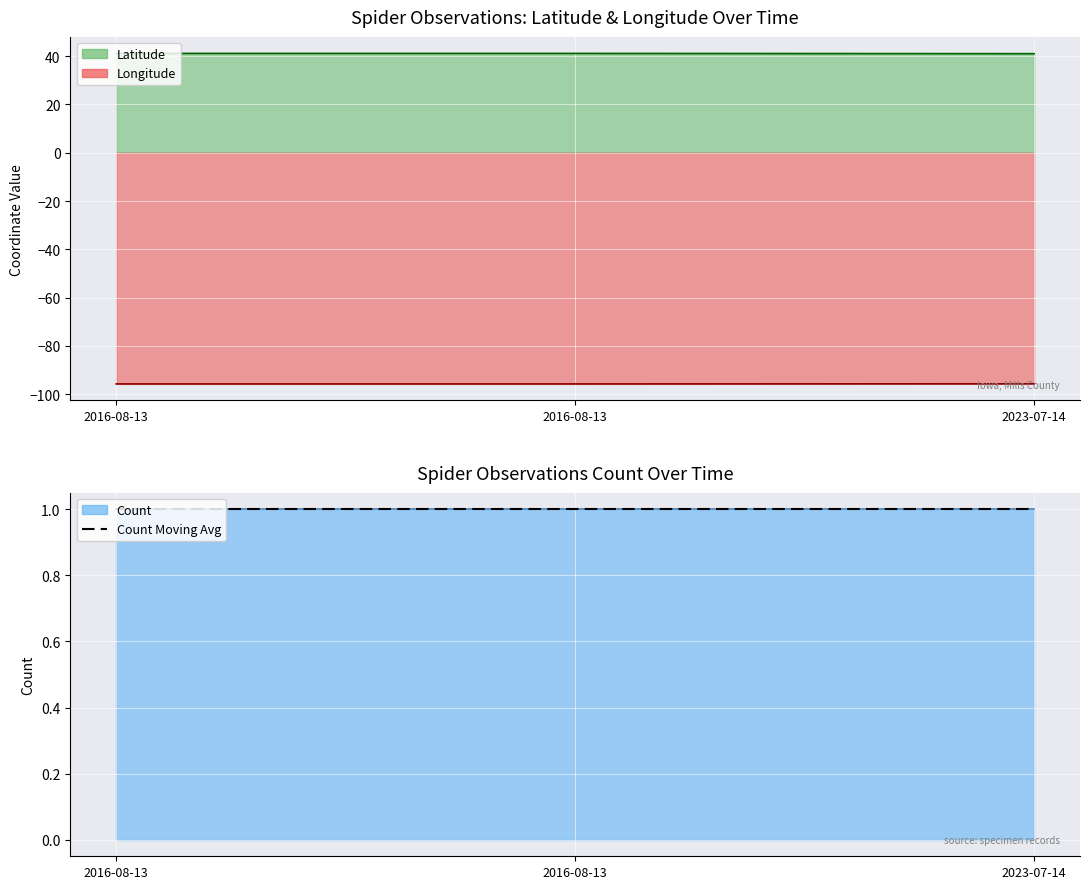

At which category does the chart reach its peak across all series?

2016-08-13